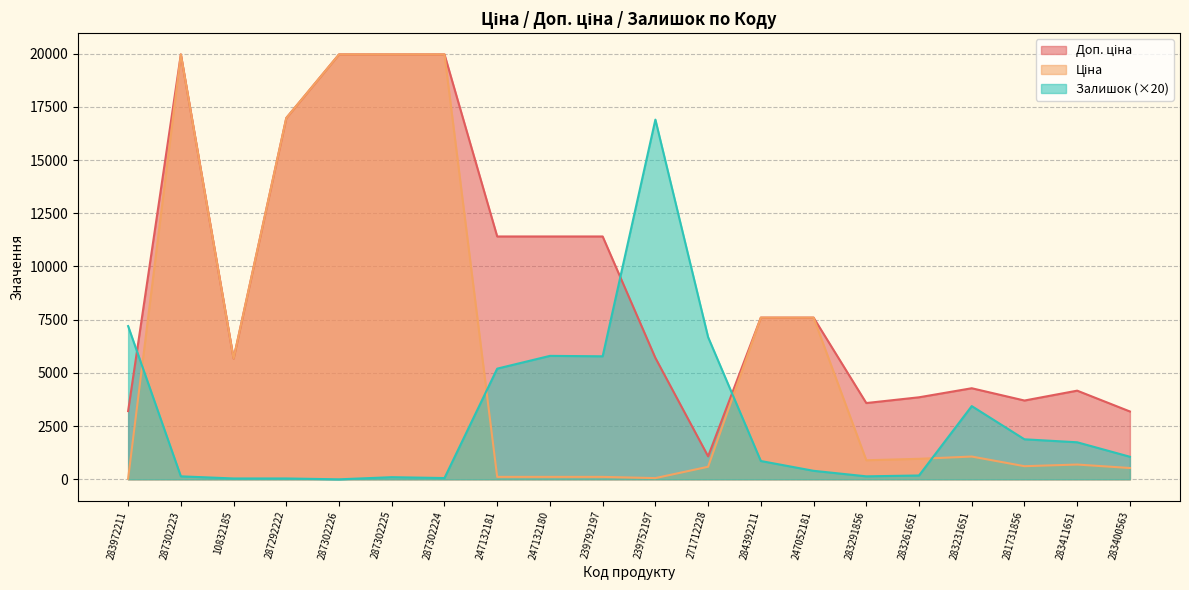

The value of Доп. ціна at 247132180 is 3326.2. True or false?

False